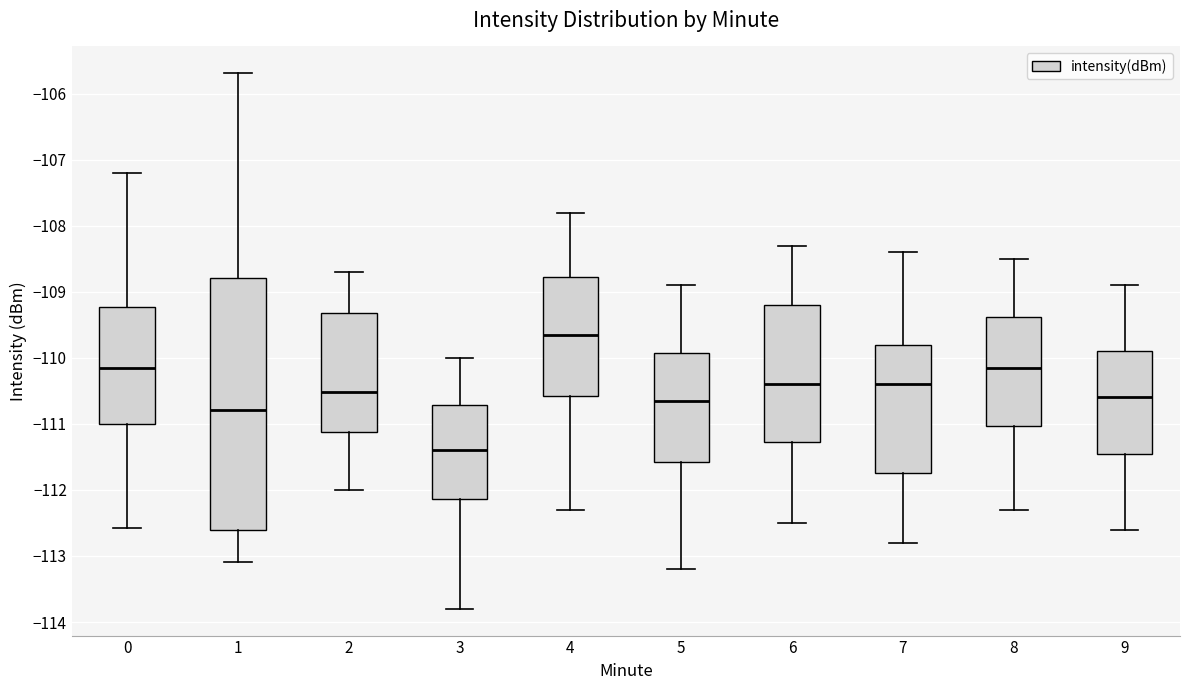

Comparing the boxes themselves (not the whiskers), which one is the tallest?

1